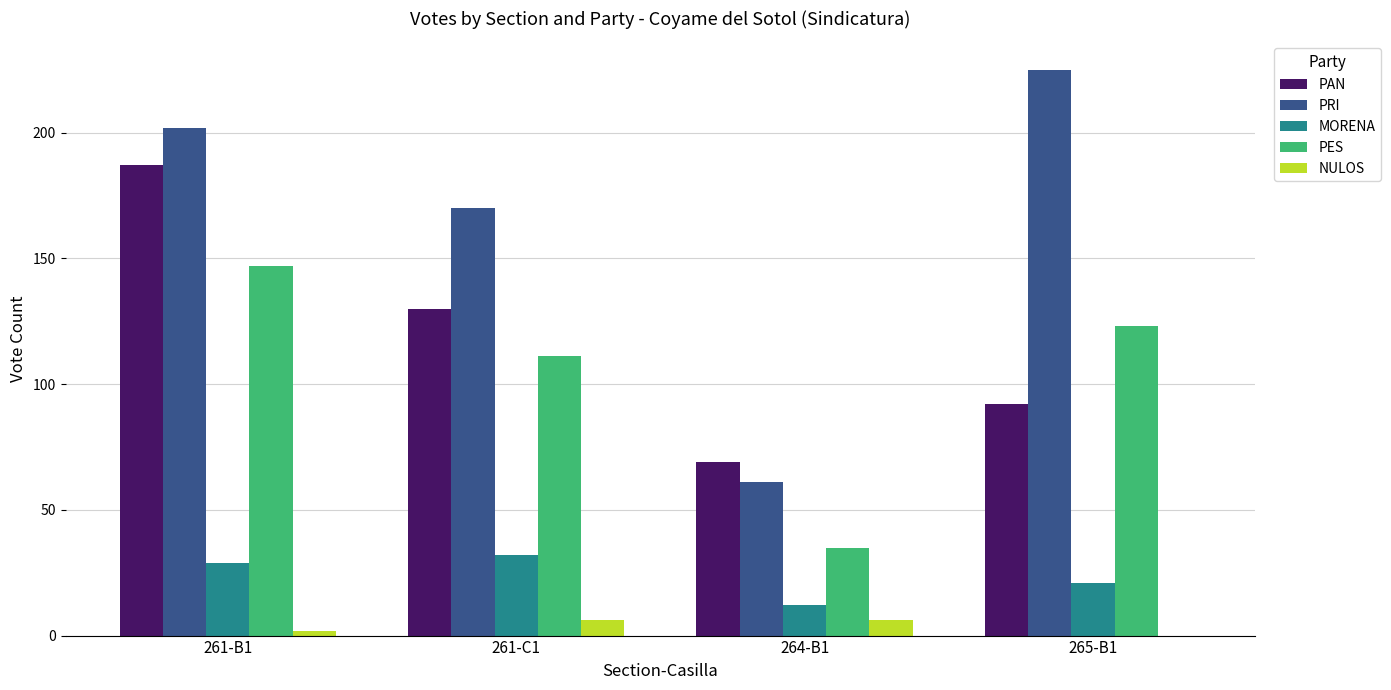

At which label is PES closest to 91?

261-C1